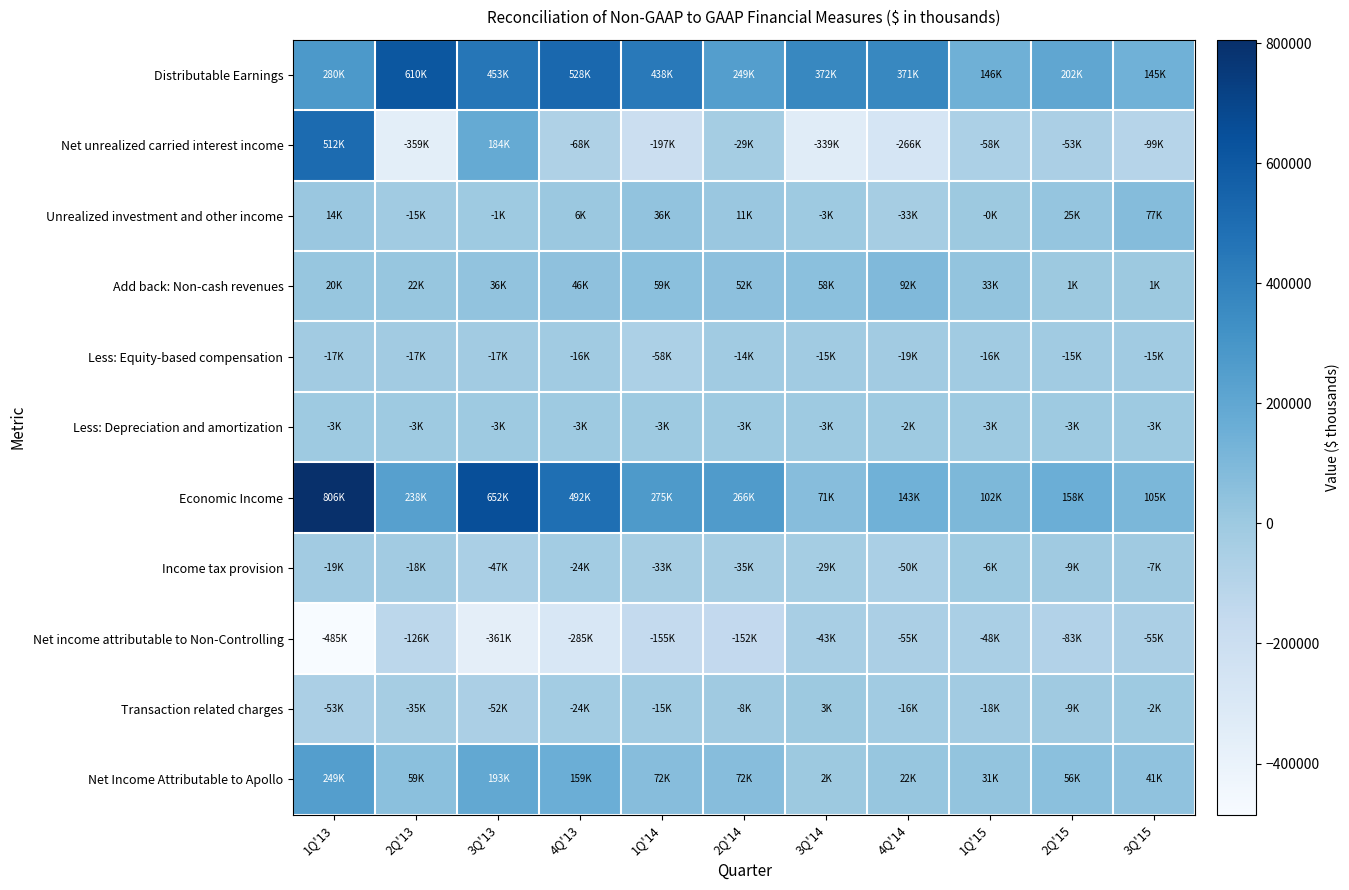

What is the total value across all series at 1Q'14?

419110